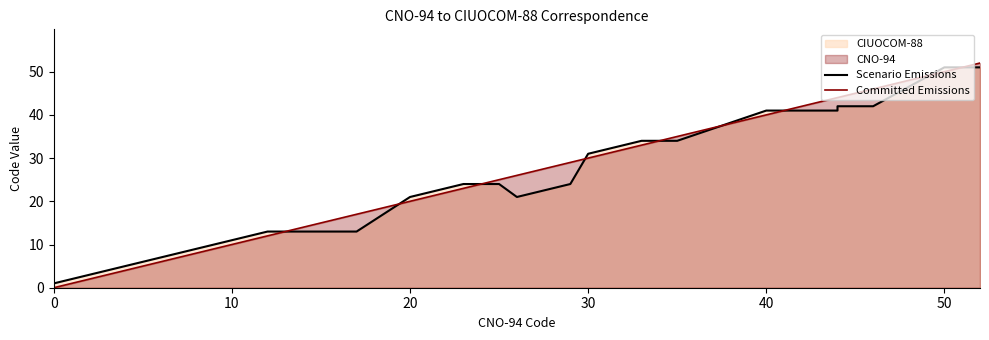

Rank the series by their average value, from lowest to highest.

Scenario Emissions, Committed Emissions